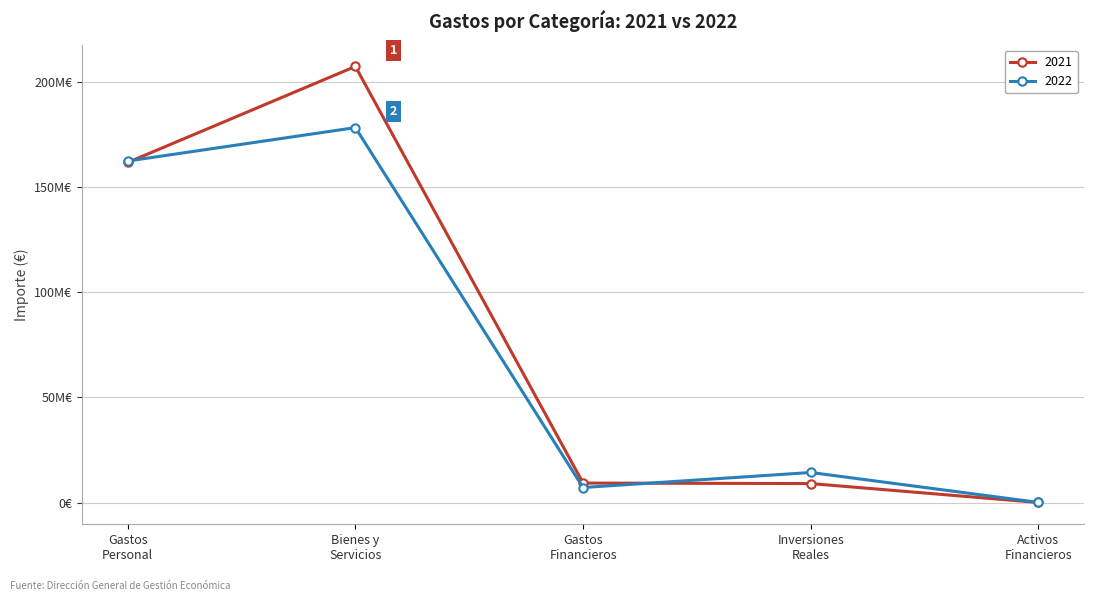

How many categories are shown in the chart?

5